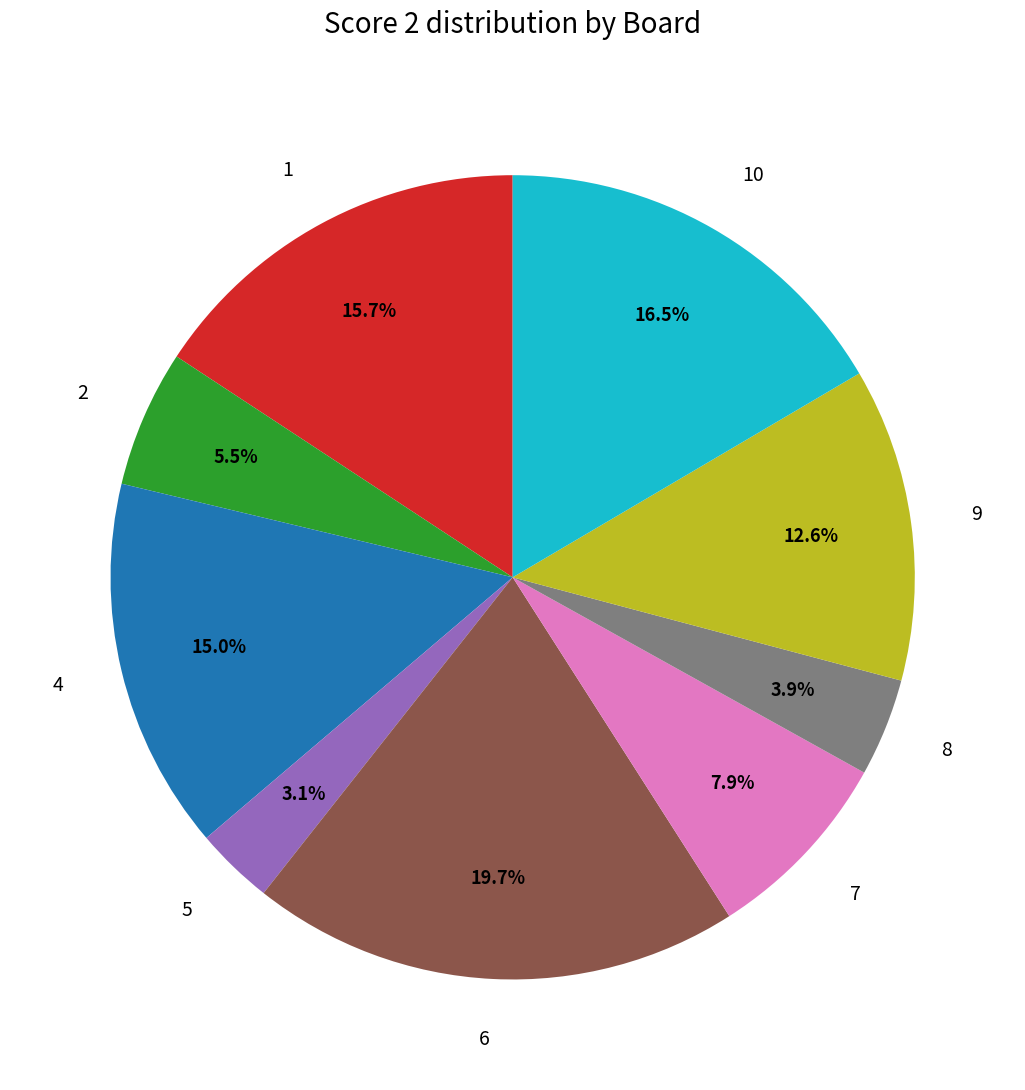

What is the largest slice in the pie chart?

6